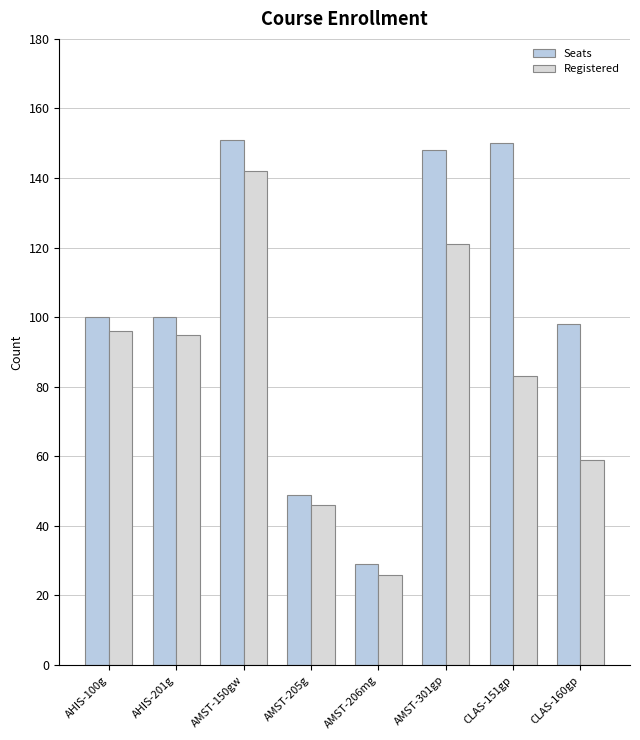

What is the lowest value of the Registered series?

26